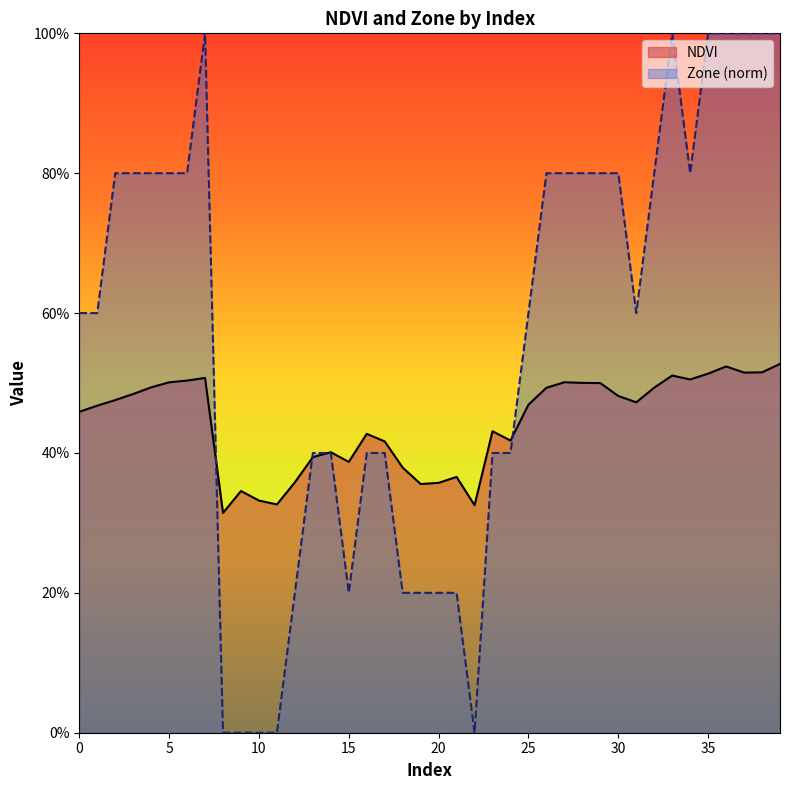

At how many categories does at least one series exceed 0?

40